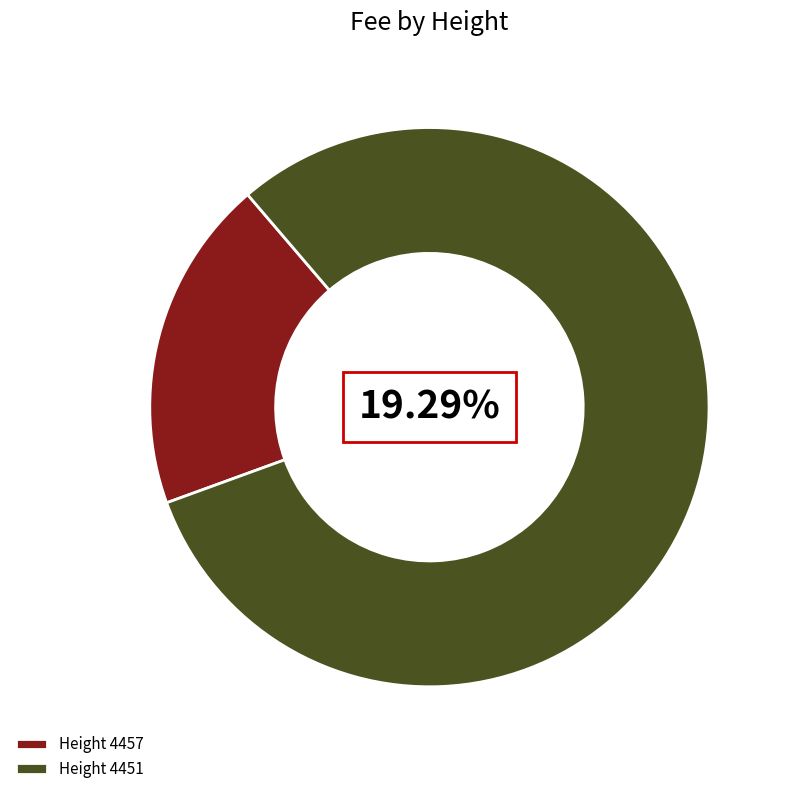

Rank the categories by value from highest to lowest.

4451, 4457